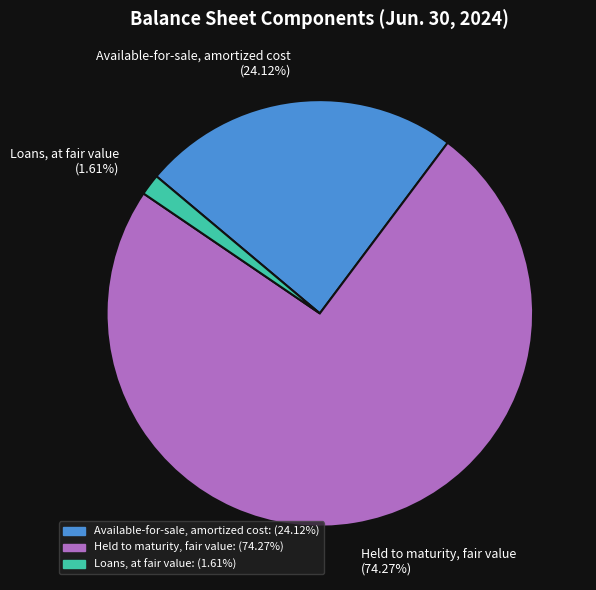

Rank the categories by value from lowest to highest.

Loans, at fair value, Available-for-sale, amortized cost, Held to maturity, fair value